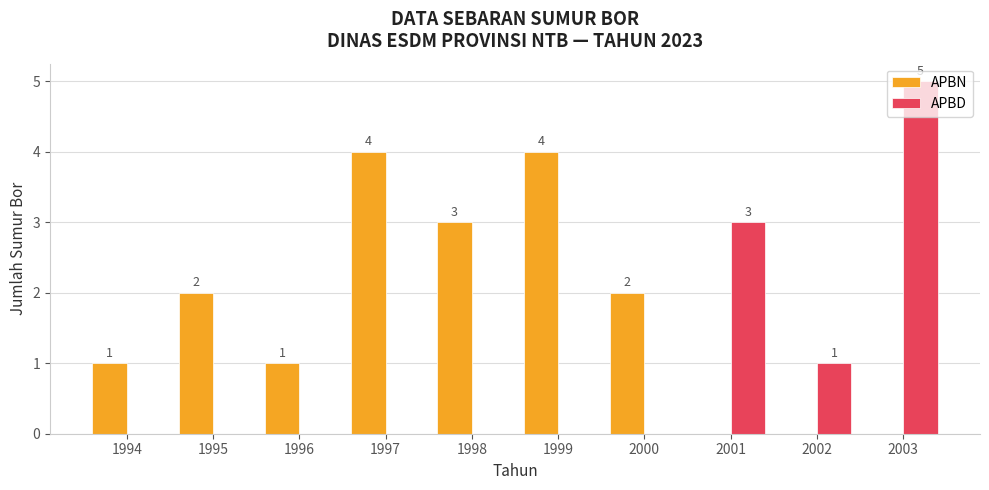

Between 1998 and 1999, which series saw the biggest shift?

APBN